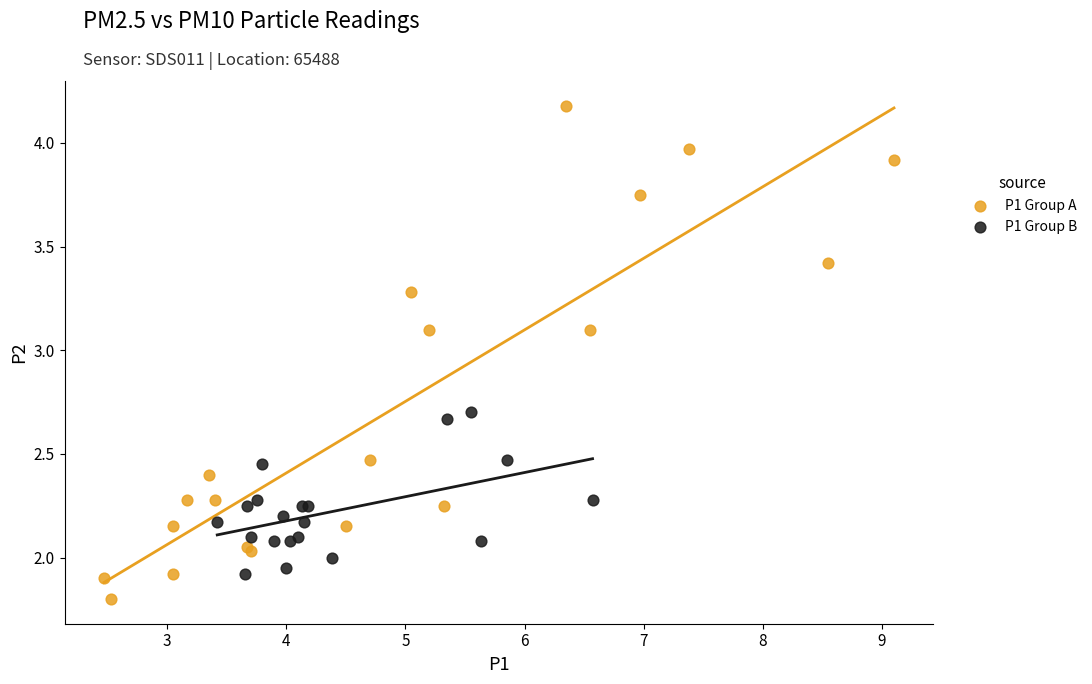

Which series reaches the maximum Y coordinate?

P1 Group A